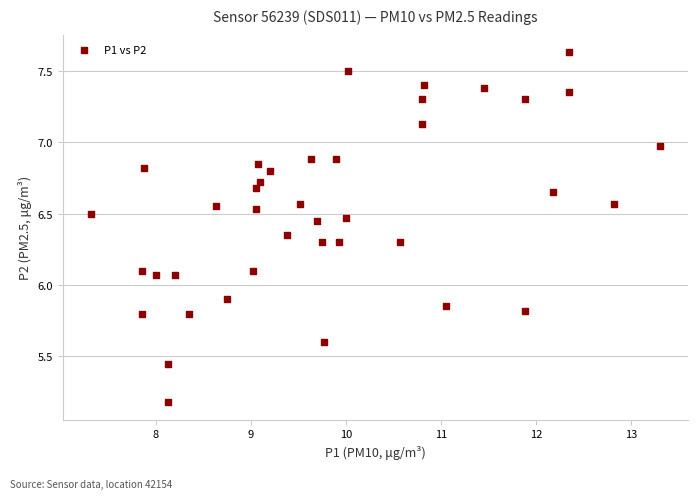

What is the range of X values (max minus min)?

6.0